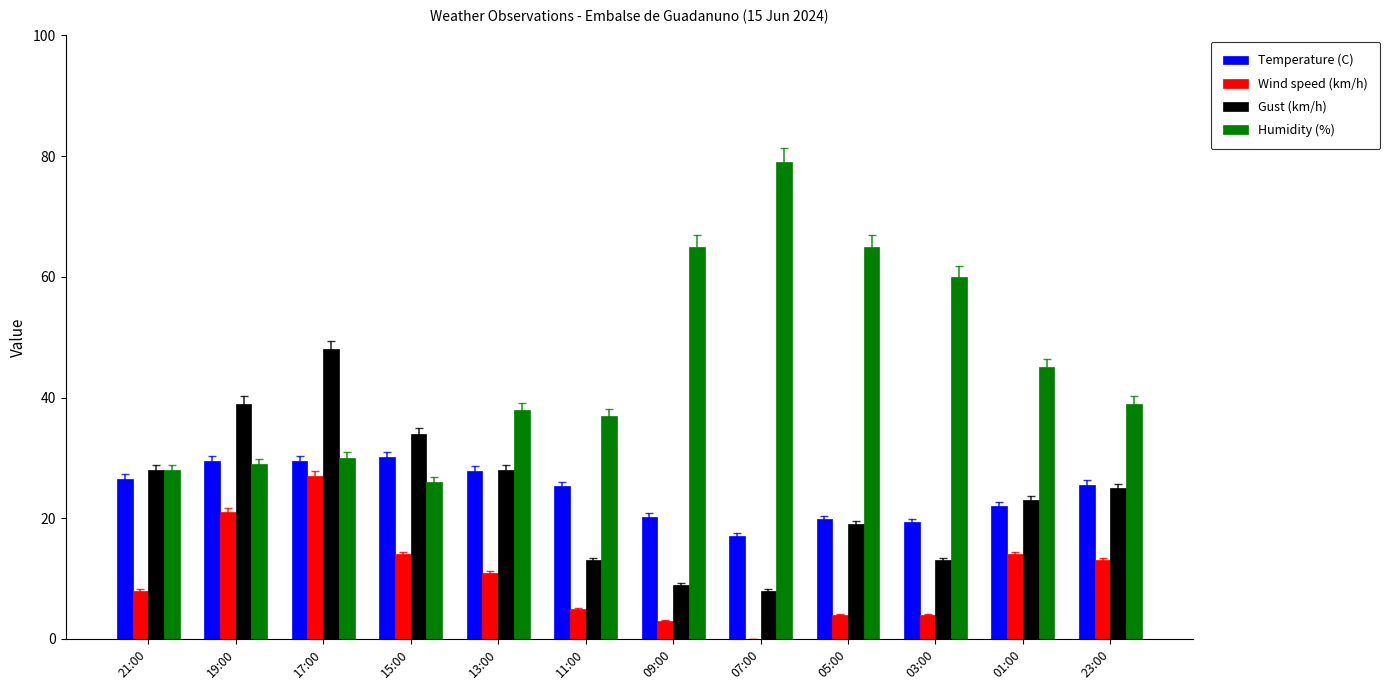

What is the approximate value of Gust (km/h) at 05:00?

19.0